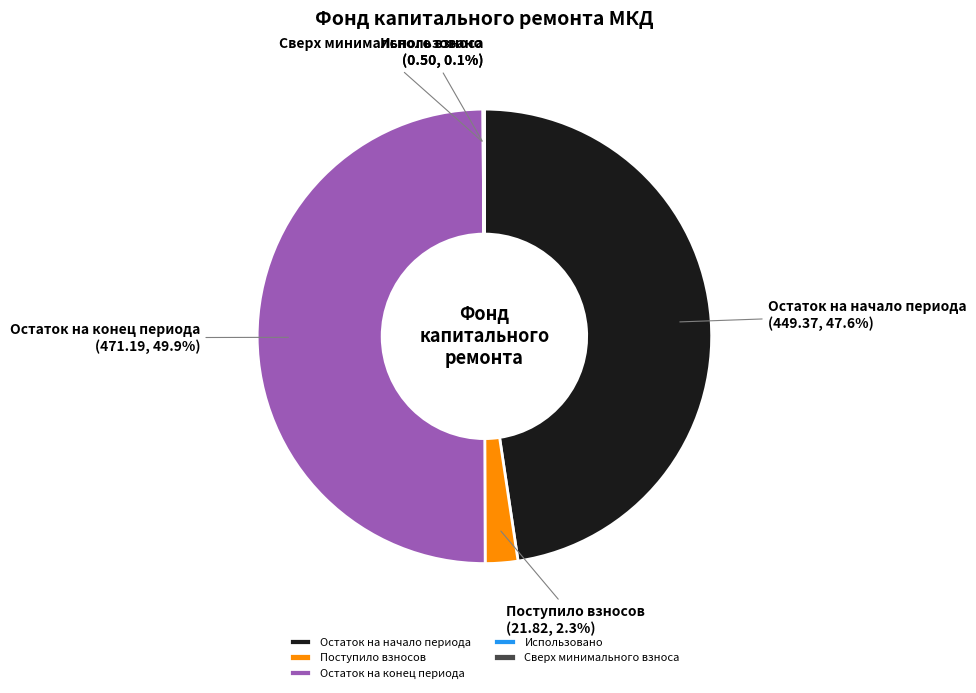

Which has a higher value, Остаток на начало периода or Поступило взносов?

Остаток на начало периода